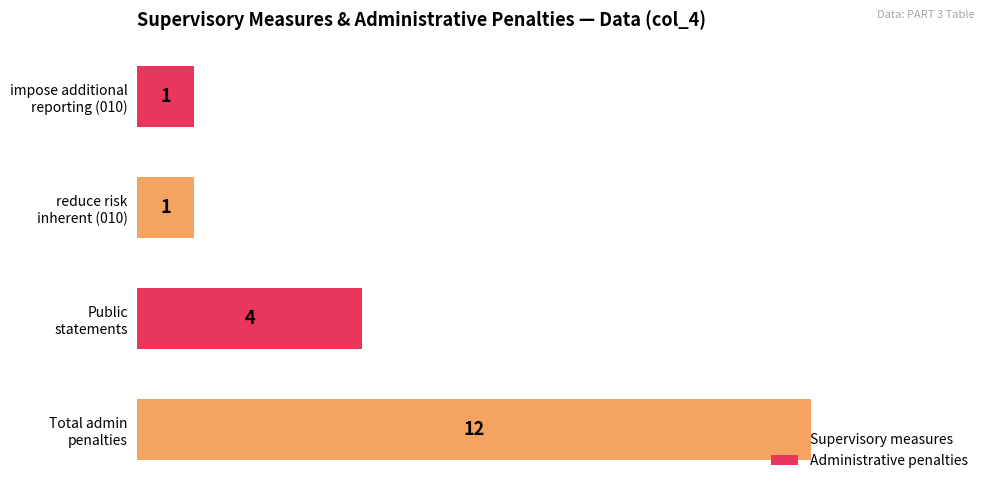

What is the maximum value shown in the chart?

12